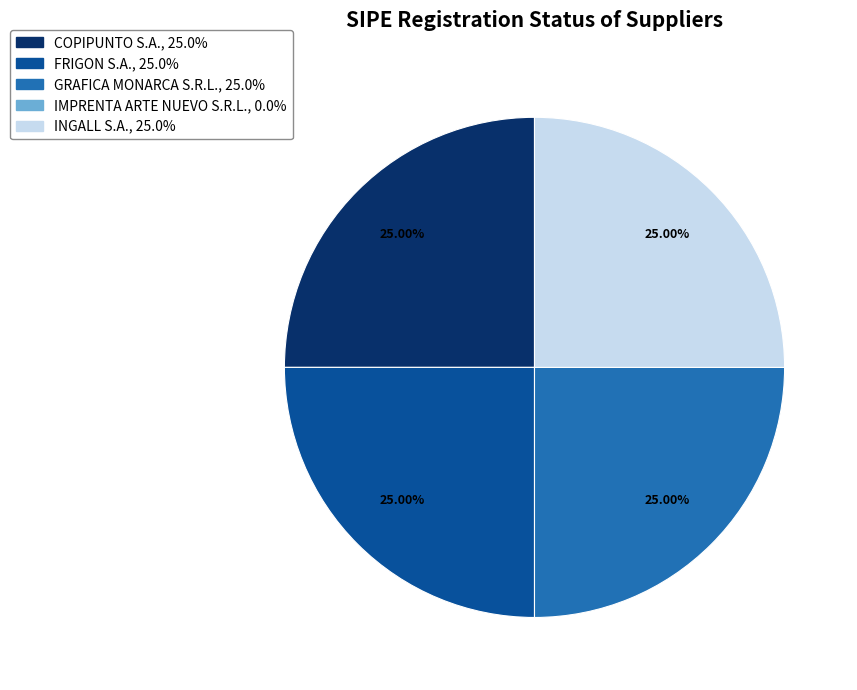

Is there a majority slice in this chart?

No